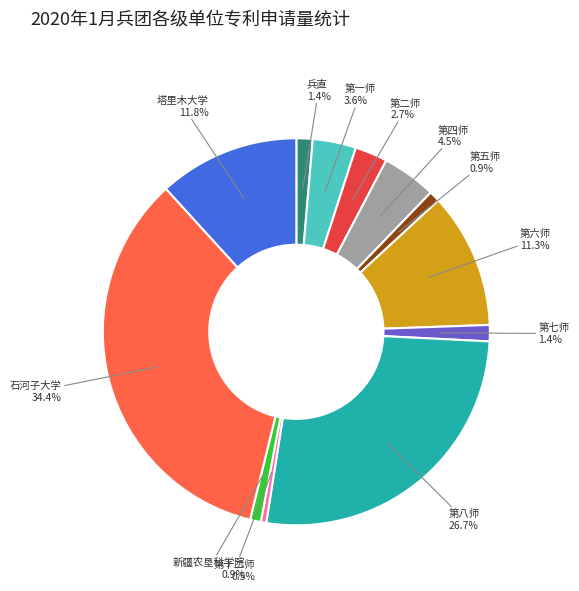

How many slices are in this pie chart?

12